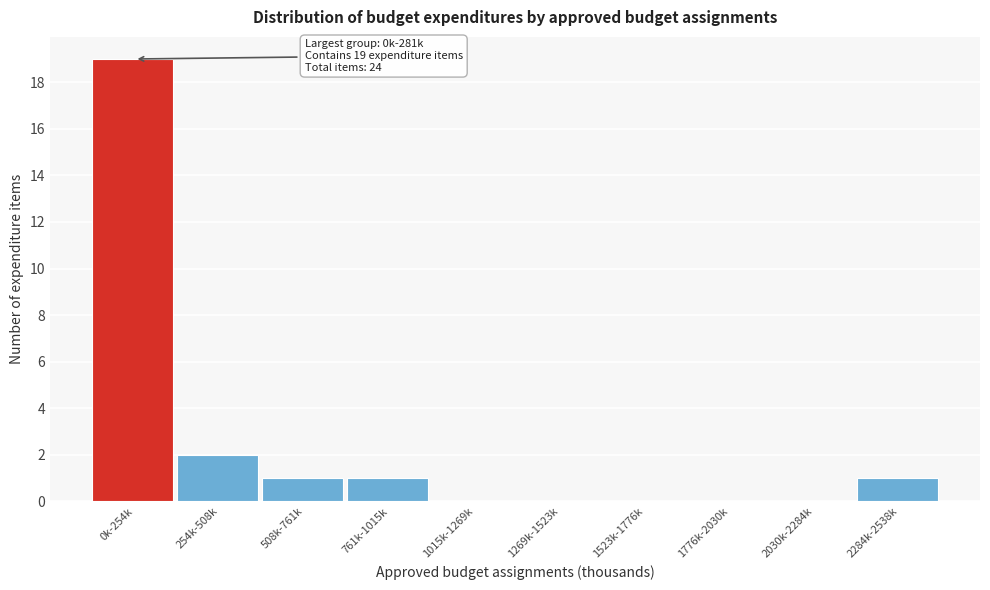

Reading left to right, list all the values displayed in this chart.

0k-254k=19	254k-508k=2	508k-761k=1	761k-1015k=1	1015k-1269k=0	1269k-1523k=0	1523k-1776k=0	1776k-2030k=0	2030k-2284k=0	2284k-2538k=1